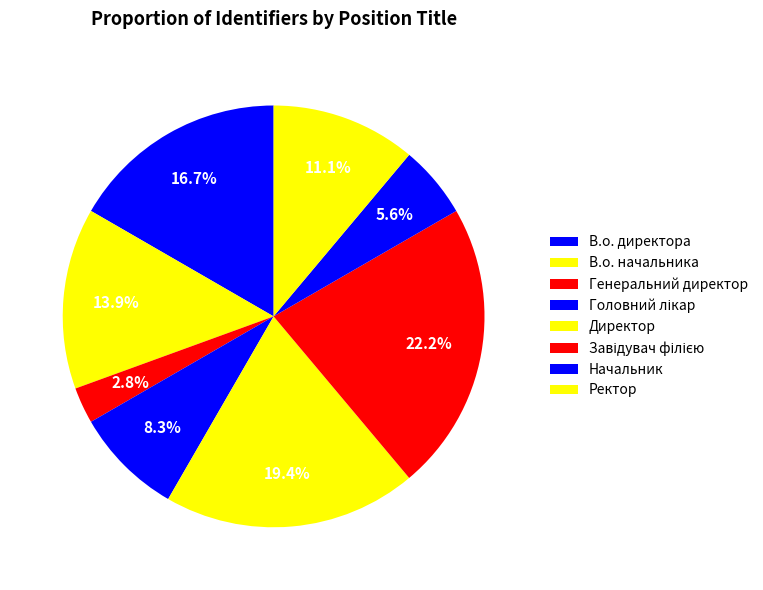

How many segments does this pie chart have?

8